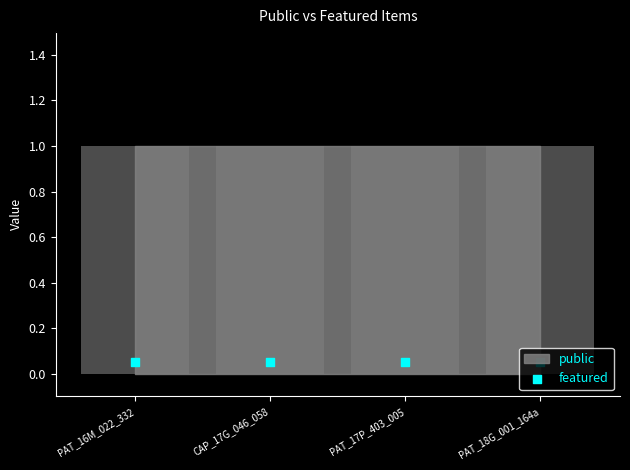

Which series has the largest Y range (max minus min)?

public